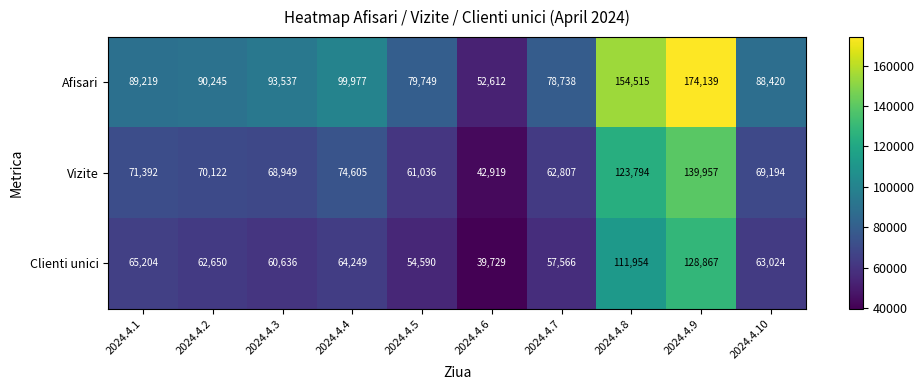

What is the minimum value for Vizite?

42919